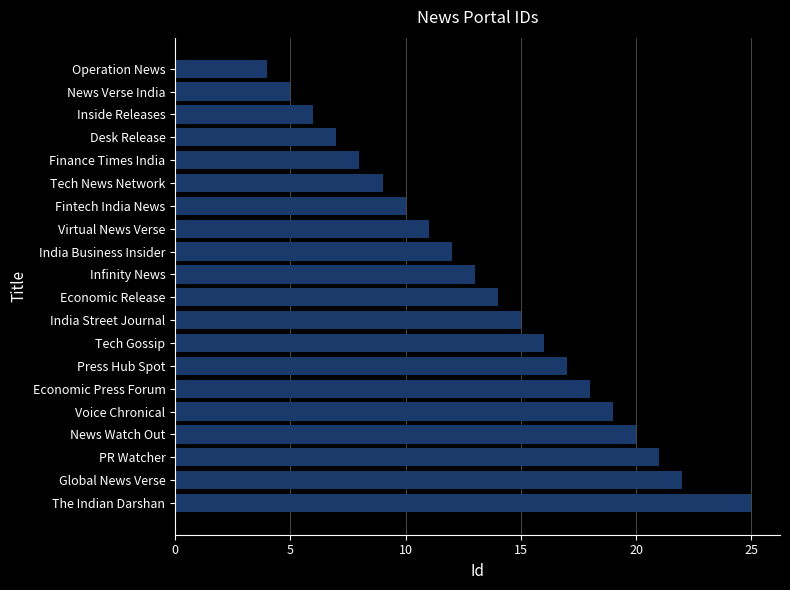

Read the value at PR Watcher.

21